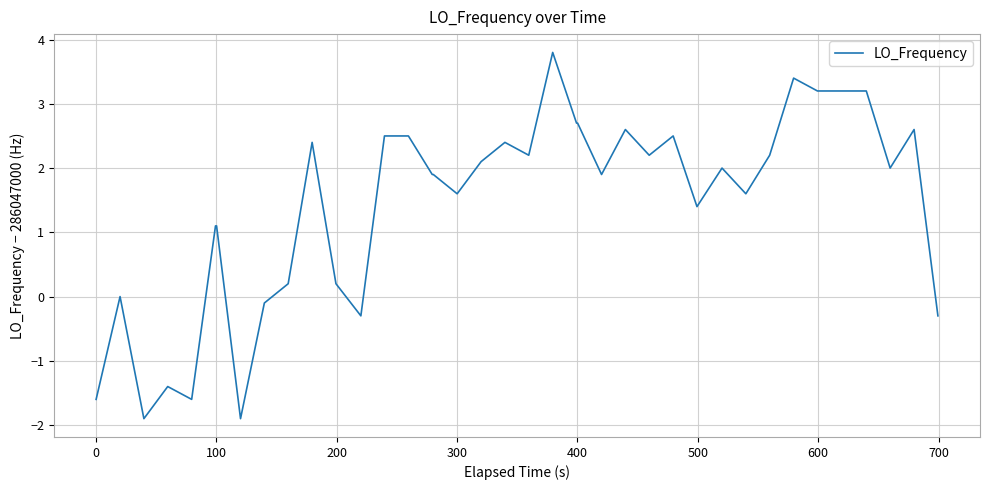

What is the greatest value displayed?

3.8